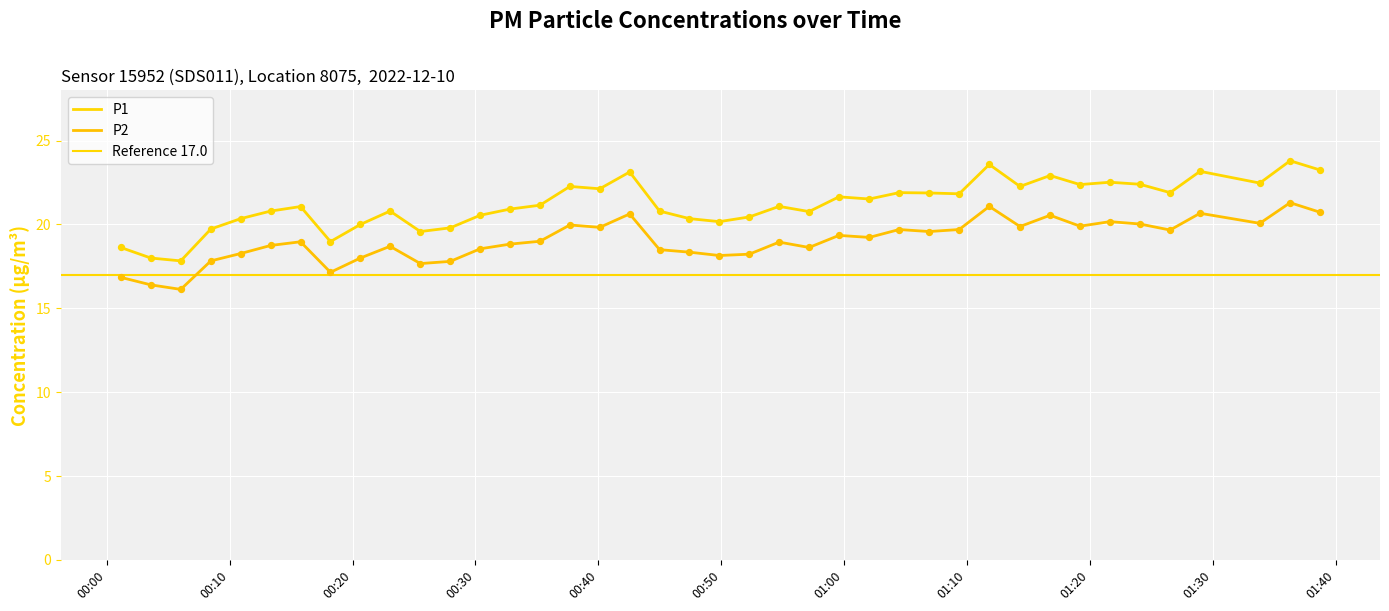

At which category is the sum across all series the highest?

2022-12-10T01:36:18